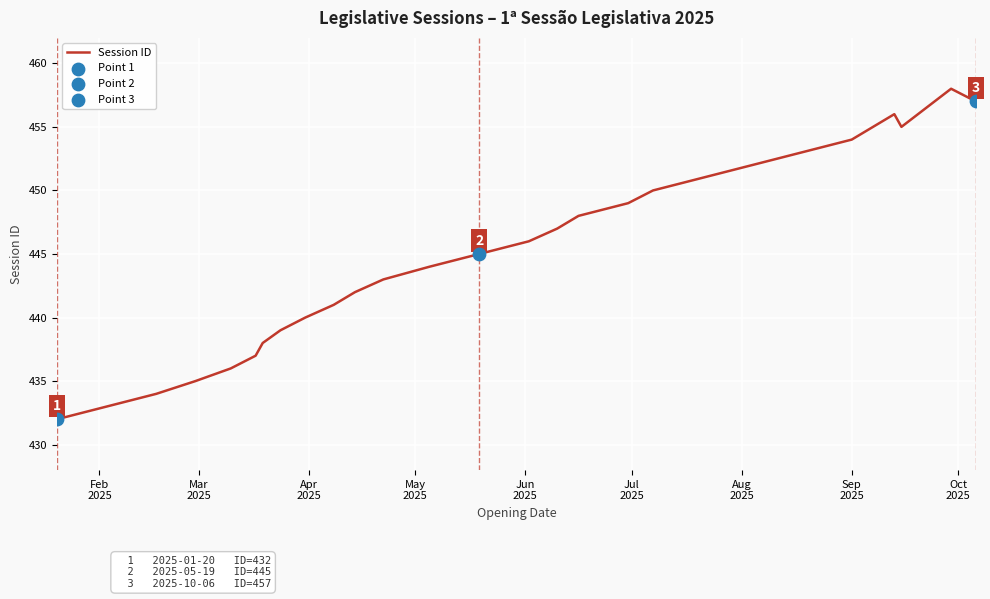

What is the difference between the maximum and minimum values?

26